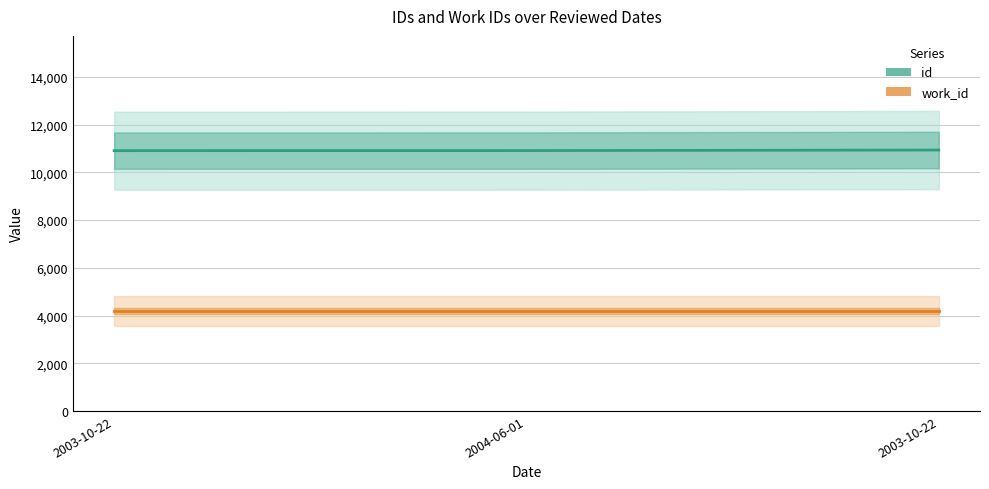

The work_id series shows 2198 at 2003-10-22. True or false?

False